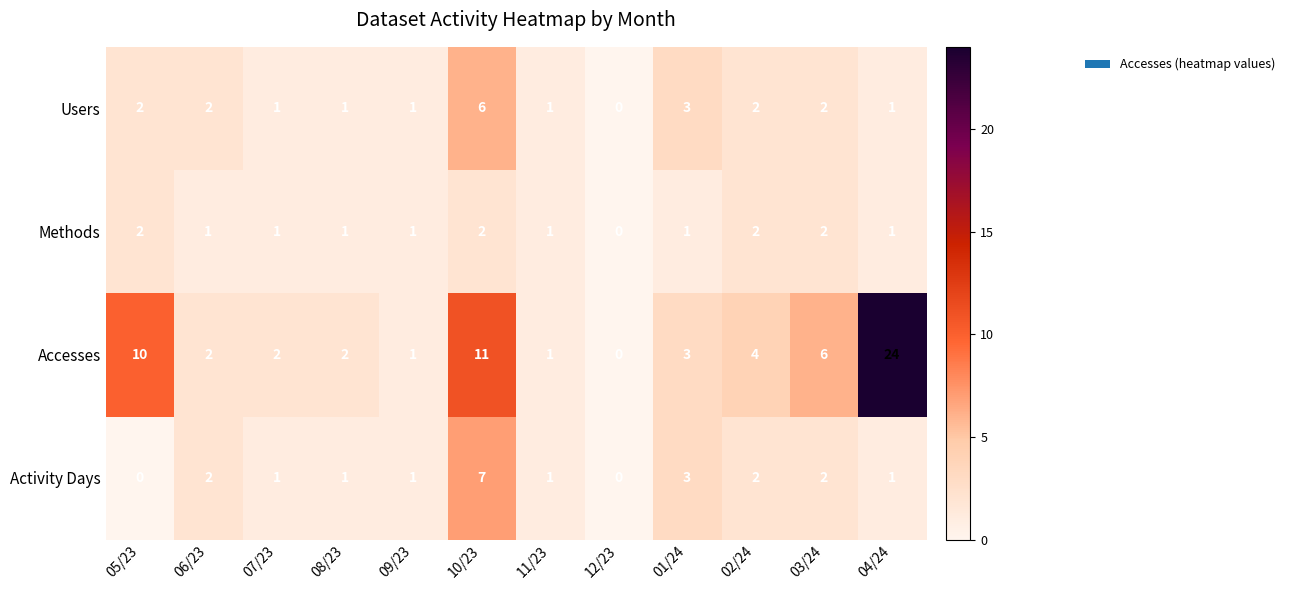

What is the sum of the Users values at 07/23 and 10/23?

7